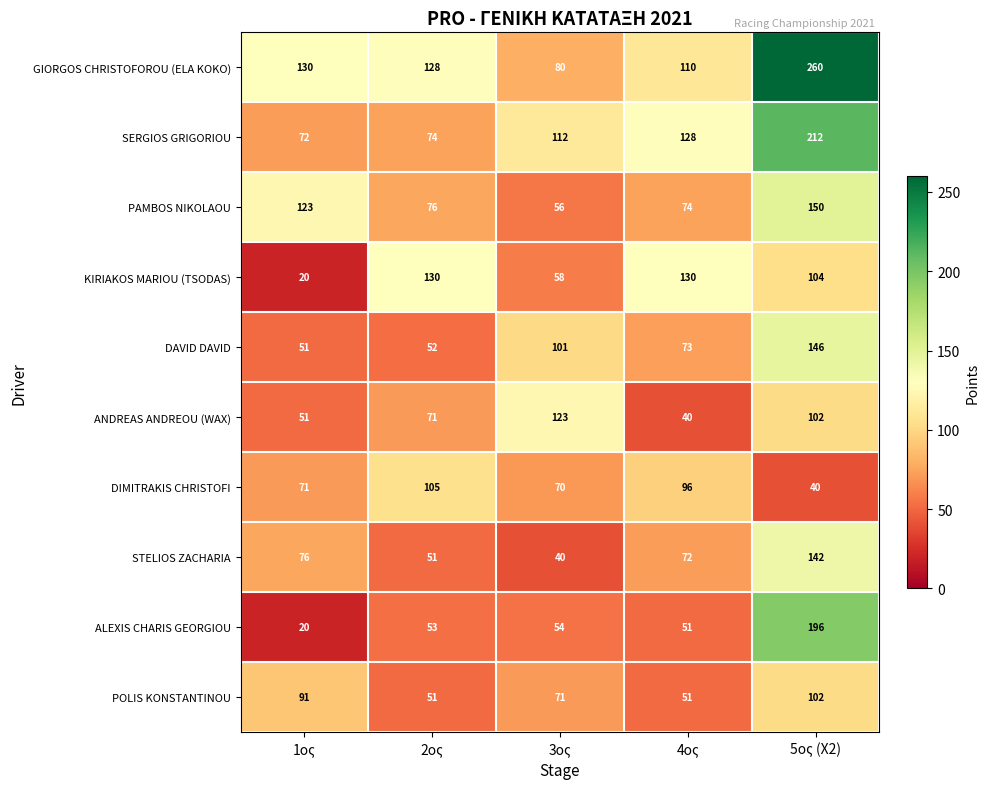

Which series changed the most between 2ος and 5ος (Χ2)?

ALEXIS CHARIS GEORGIOU